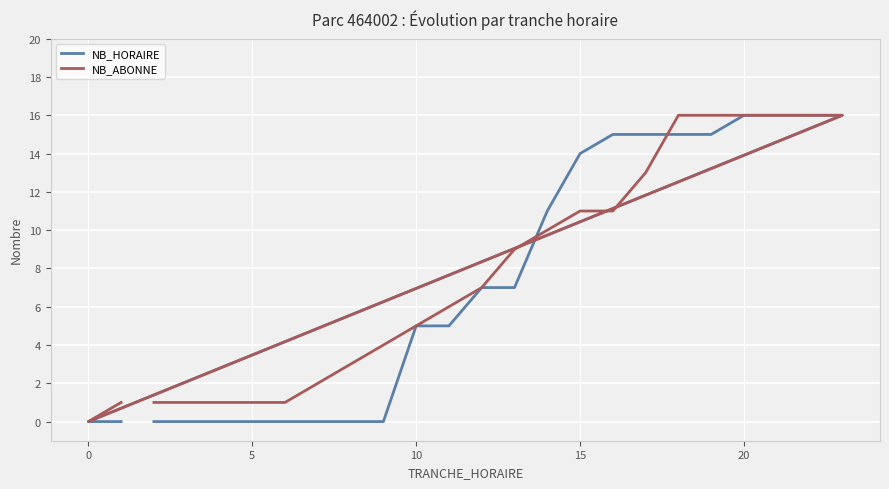

How many intersections are there between NB_ABONNE and NB_HORAIRE?

2